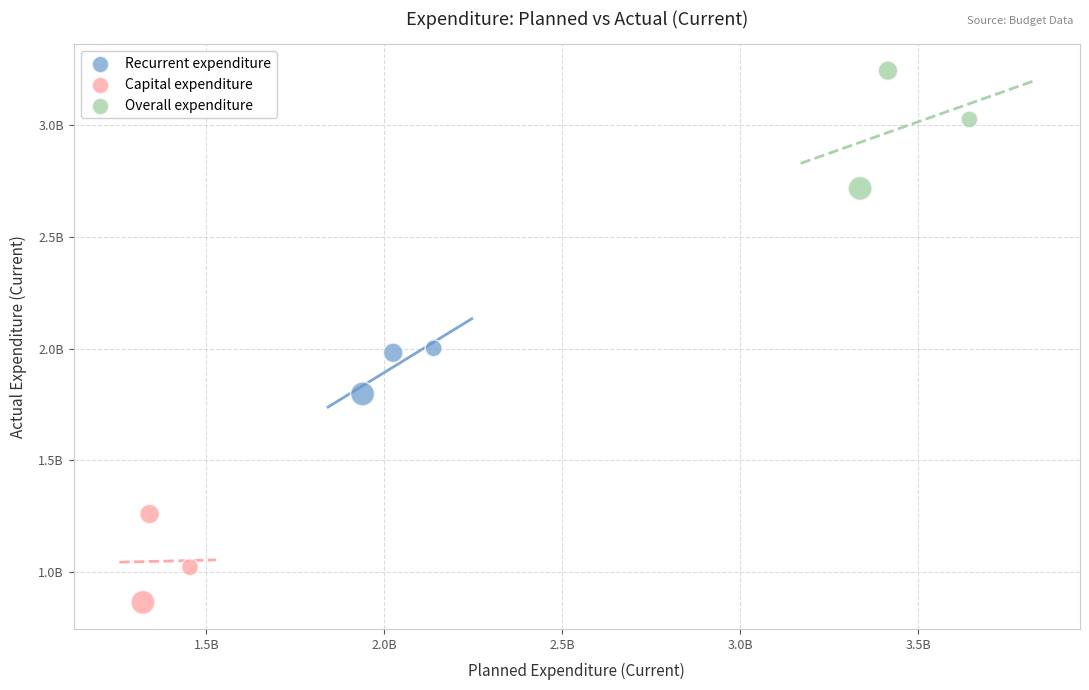

Which series contains the highest Y value?

Overall expenditure